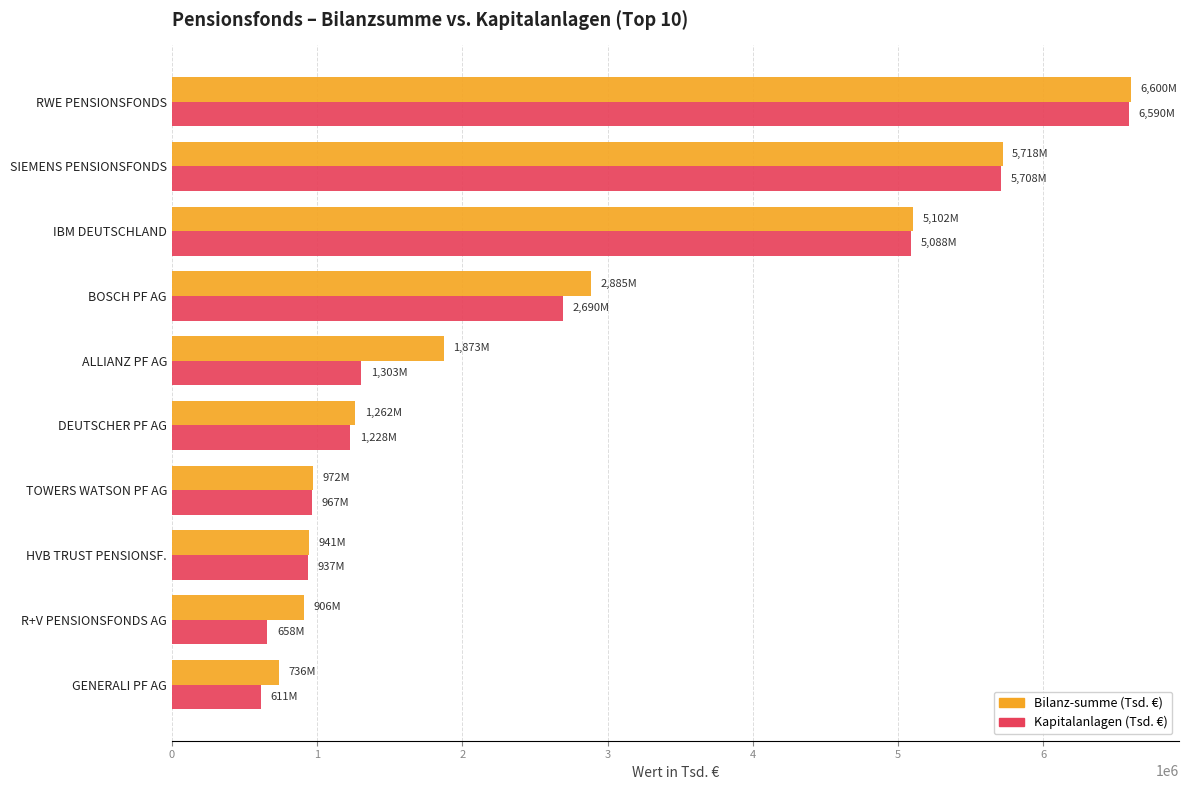

The Bilanz-summe (Tsd. €) series shows 2885114 at BOSCH PF AG. True or false?

True